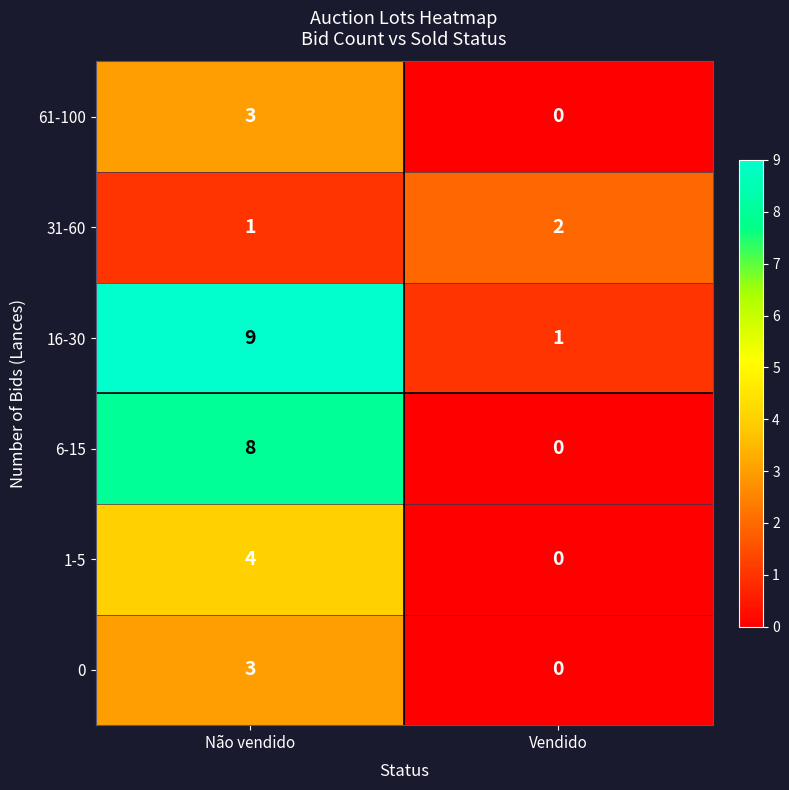

The value of 1-5 at Vendido is -1. True or false?

False